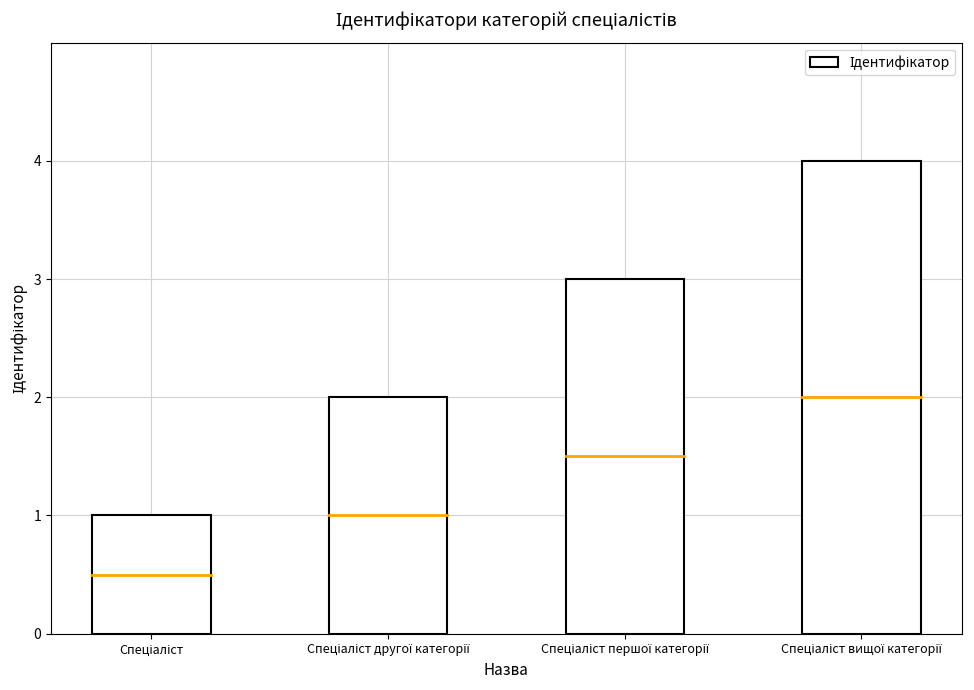

What is the sum of all values?

10